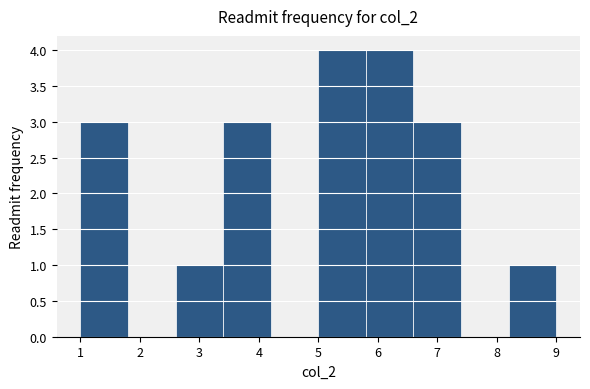

Reading left to right, transcribe this chart: for each bar, give the range it covers on the x-axis and its height. The values are not printed on the chart, so give them approximately, as read against the axis.

1.0 to 1.8: 3
1.8 to 2.6: 0
2.6 to 3.4: 1
3.4 to 4.2: 3
4.2 to 5.0: 0
5.0 to 5.8: 4
5.8 to 6.6: 4
6.6 to 7.4: 3
7.4 to 8.2: 0
8.2 to 9.0: 1